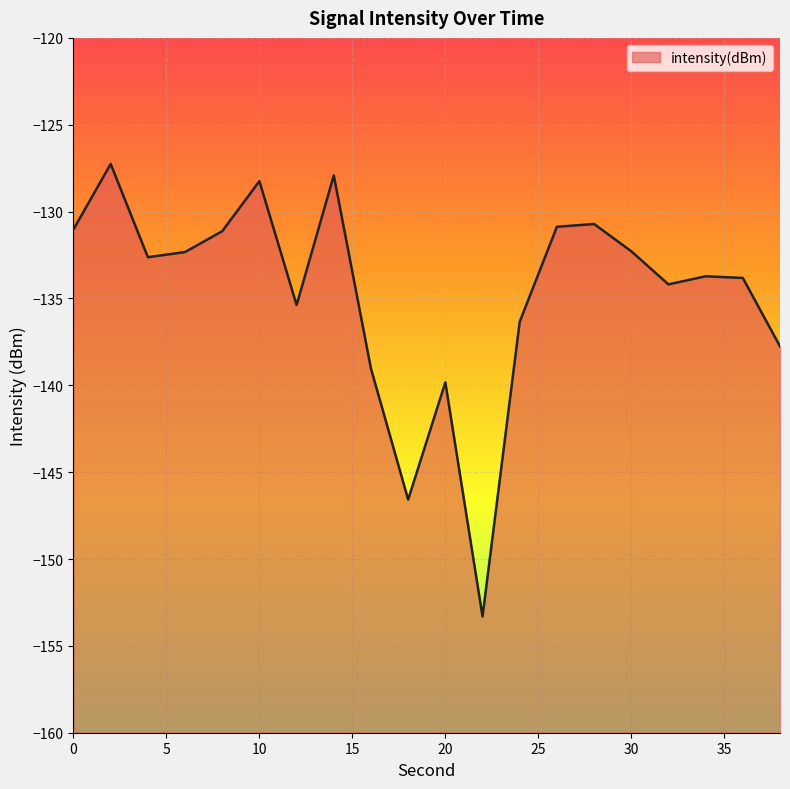

What is the difference between the maximum and minimum values?

26.0